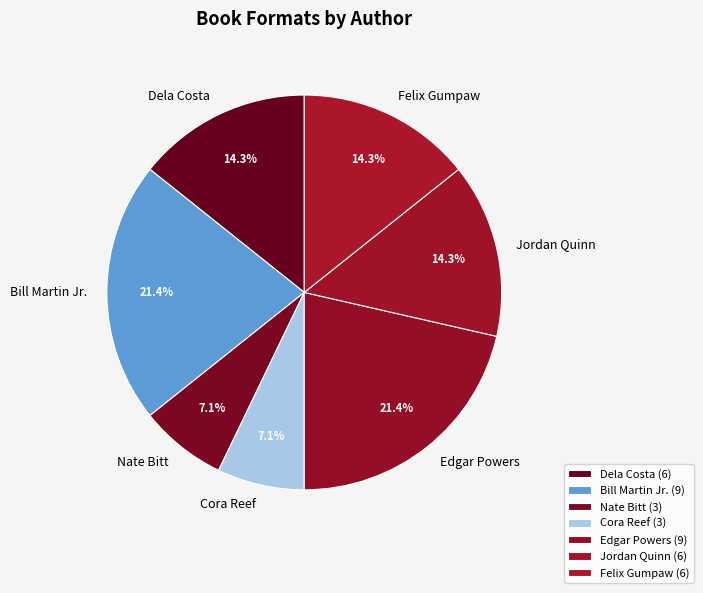

Approximately how many times larger is the value at Felix Gumpaw compared to Bill Martin Jr.?

0.7